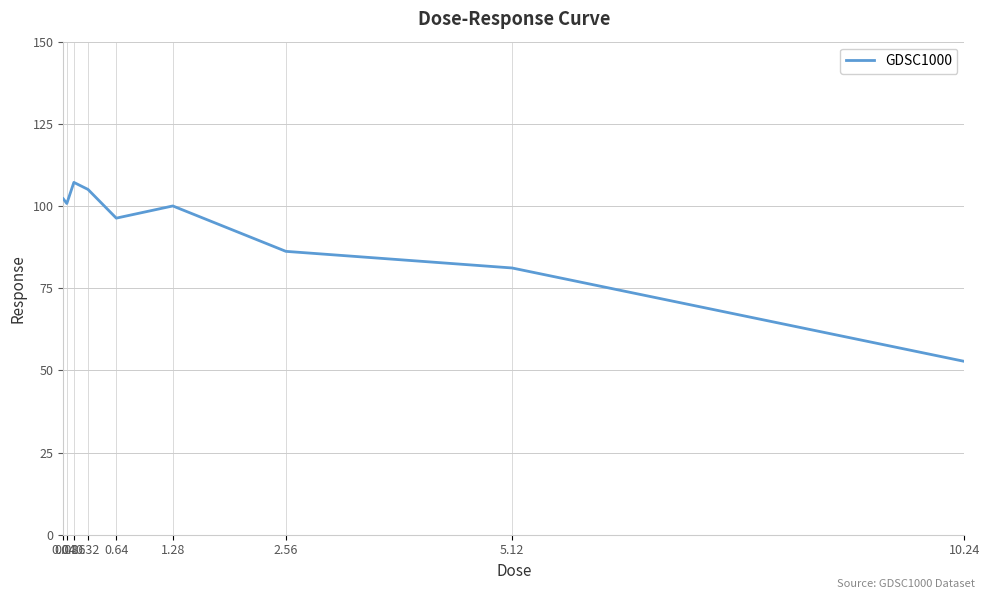

Reading left to right, transcribe all the data shown in this chart.

0.04=102.2	0.08=100.8	0.16=107.2	0.32=105.0	0.64=96.3	1.28=100.0	2.56=86.2	5.12=81.2	10.24=52.7